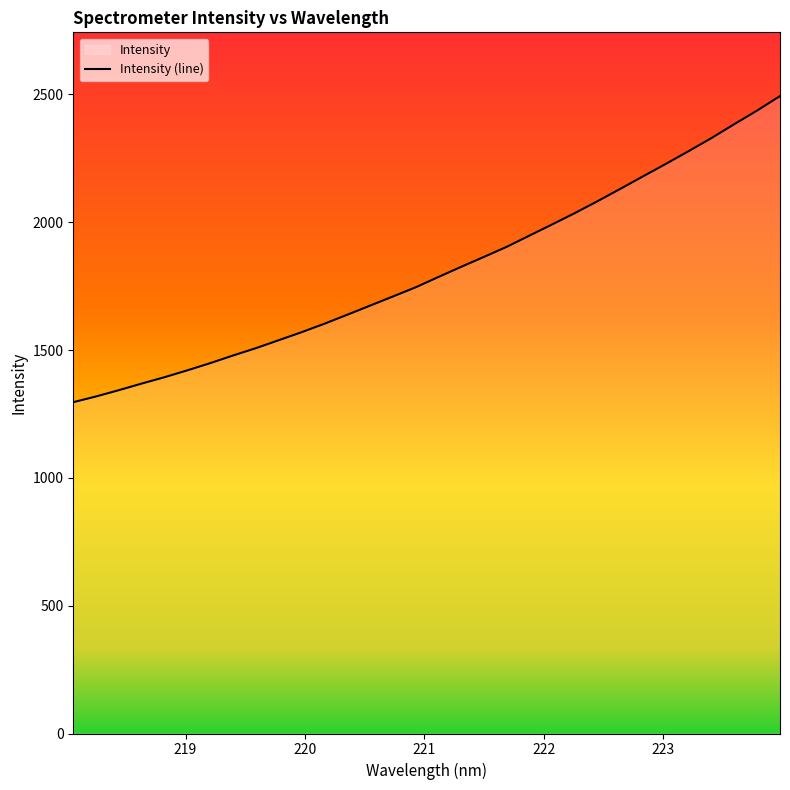

How many data points does each series have?

32